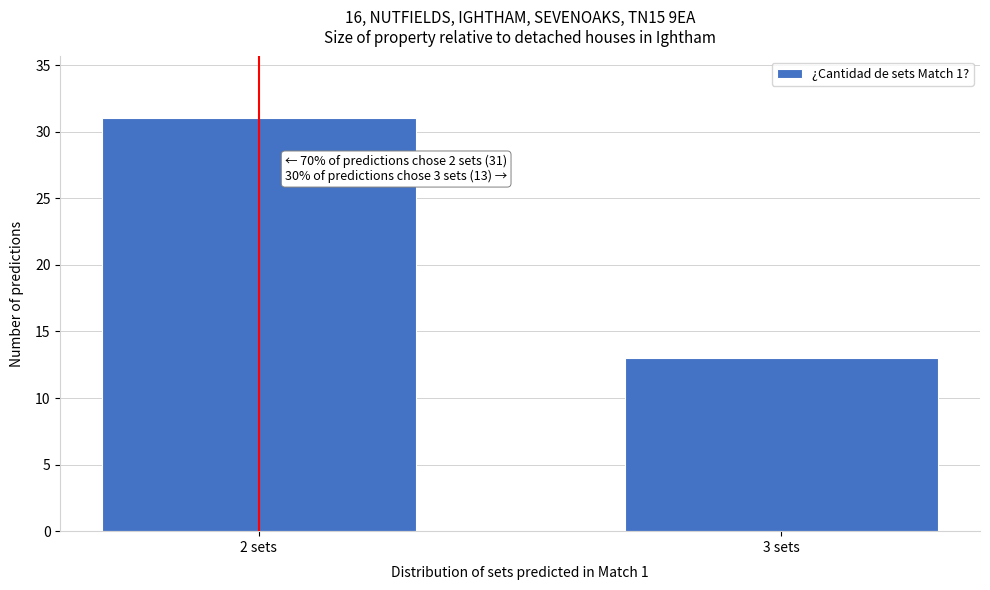

Reading right to left, extract all data points from this chart.

3 sets=13	2 sets=31